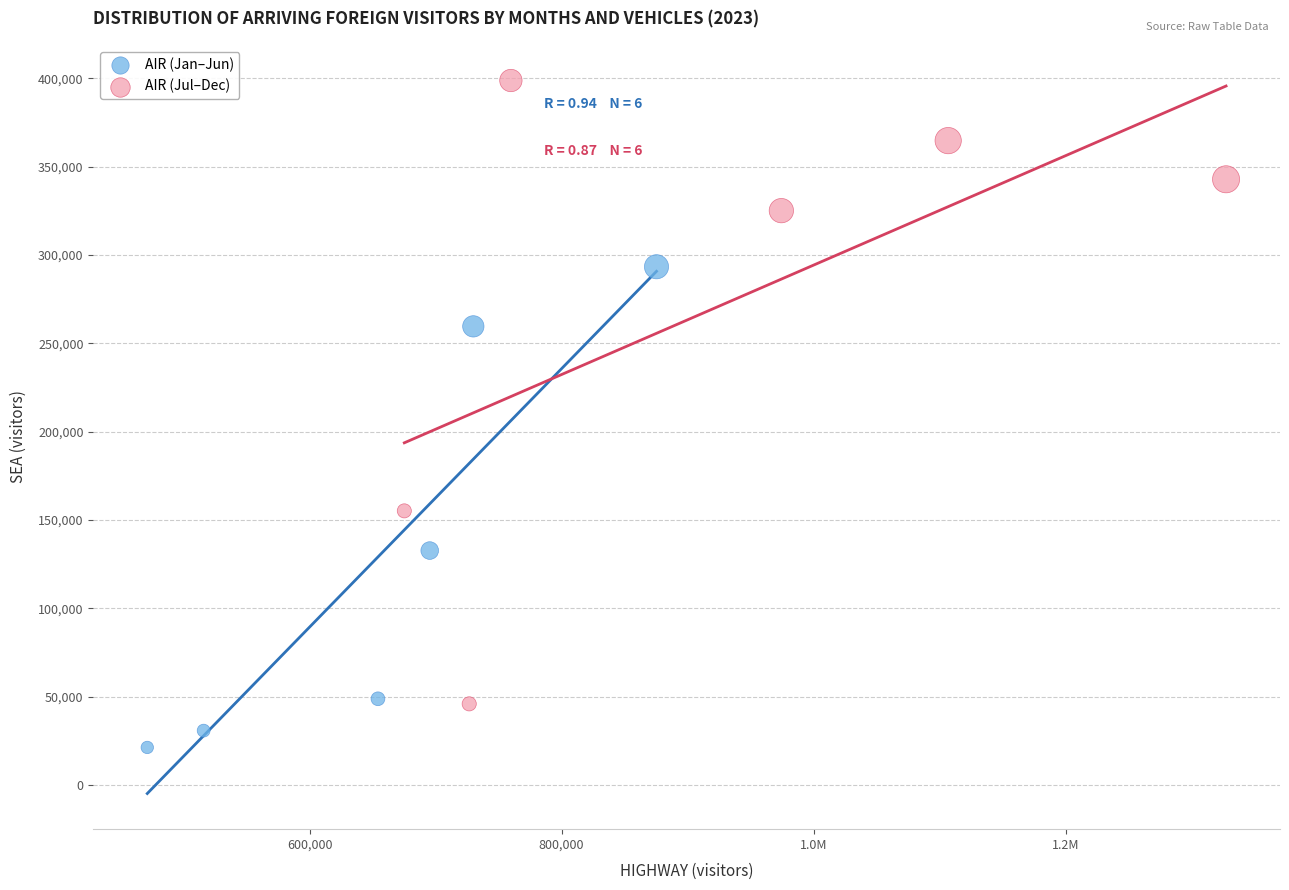

What are all the series names shown in the legend?

AIR (Jan–Jun), AIR (Jul–Dec)